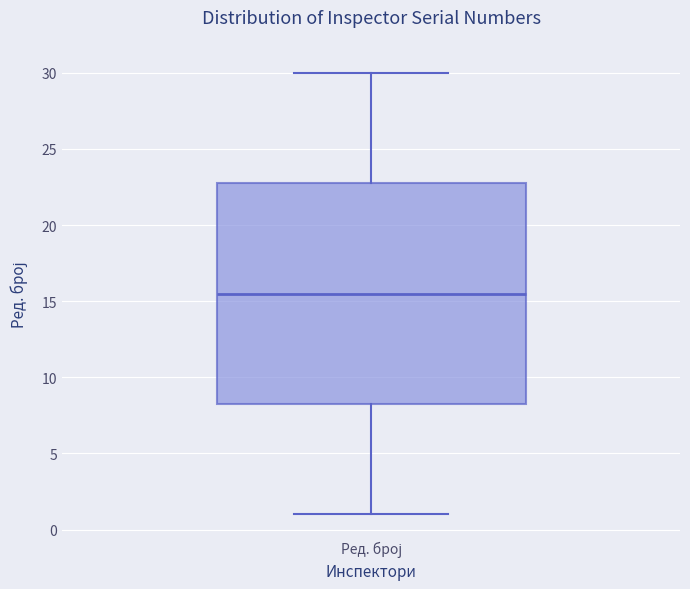

Read this box plot against the y-axis: the position of the median line, the range covered by the box, and the ends of both whiskers. The values are not printed on the chart, so give them approximately, as read against the axis.

median 15.5, box 8.5 to 23.0, whiskers 1.0 to 30.0